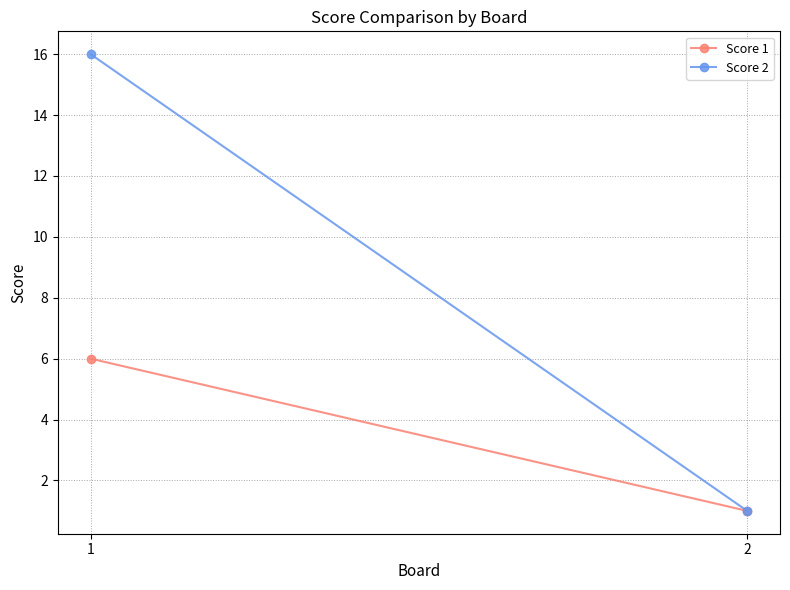

At which category is the sum across all series the highest?

1